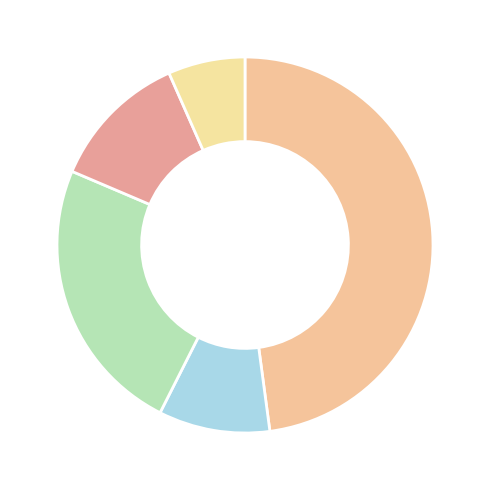

Count the number of slices in the pie.

5